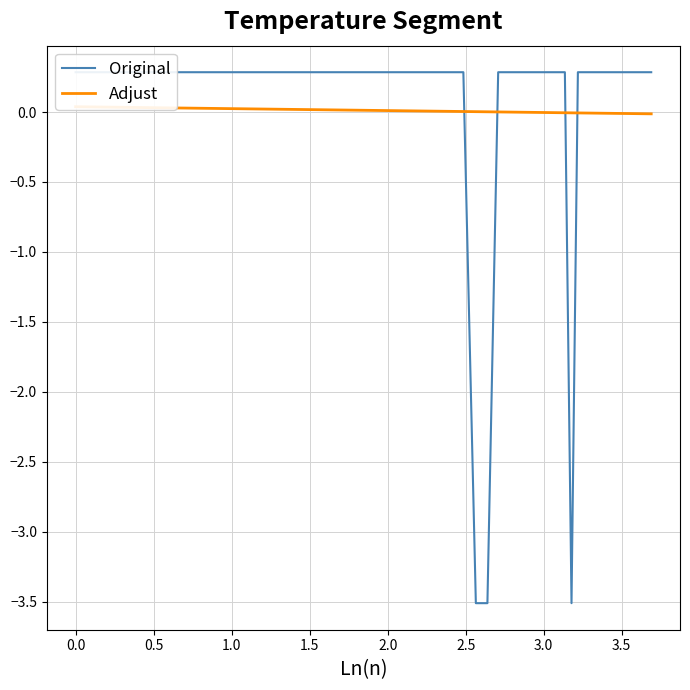

How many values in Original are below zero?

3